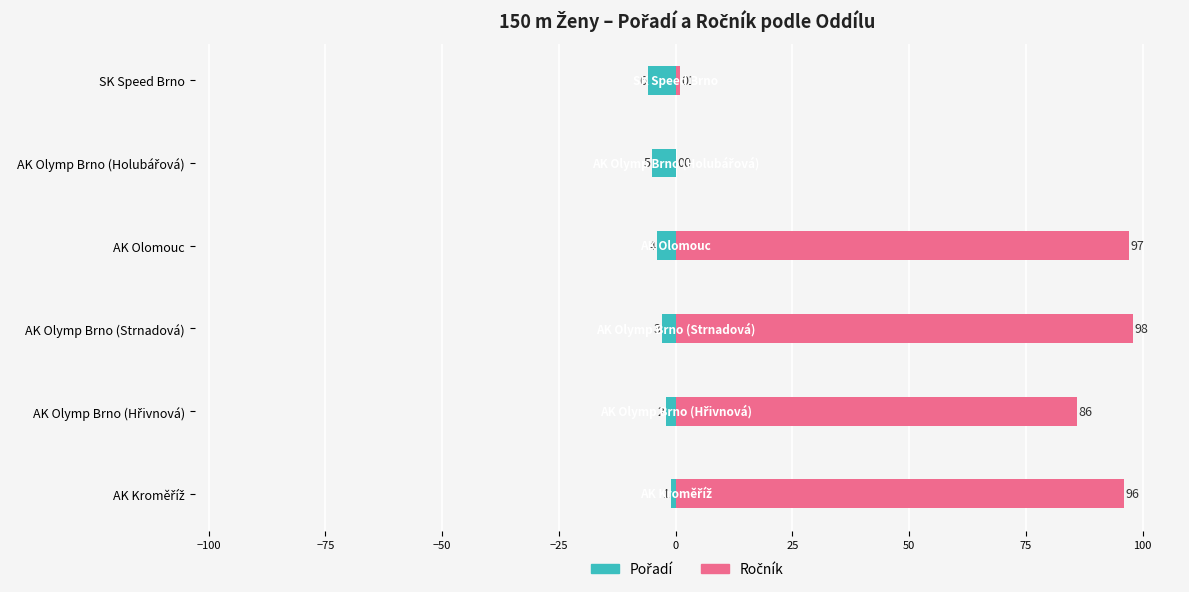

What is the difference between the second highest and minimum values in the Ročník series?

97